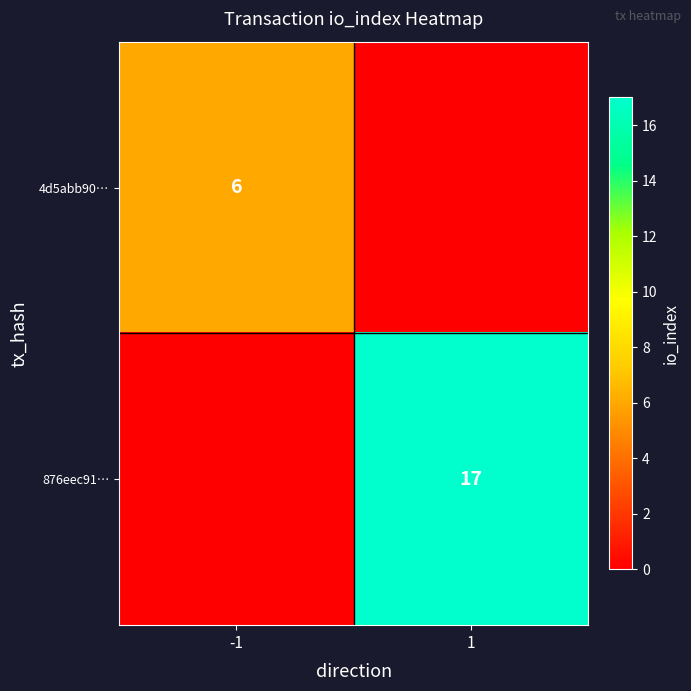

The value of 4d5abb90… at -1 is 4. True or false?

False